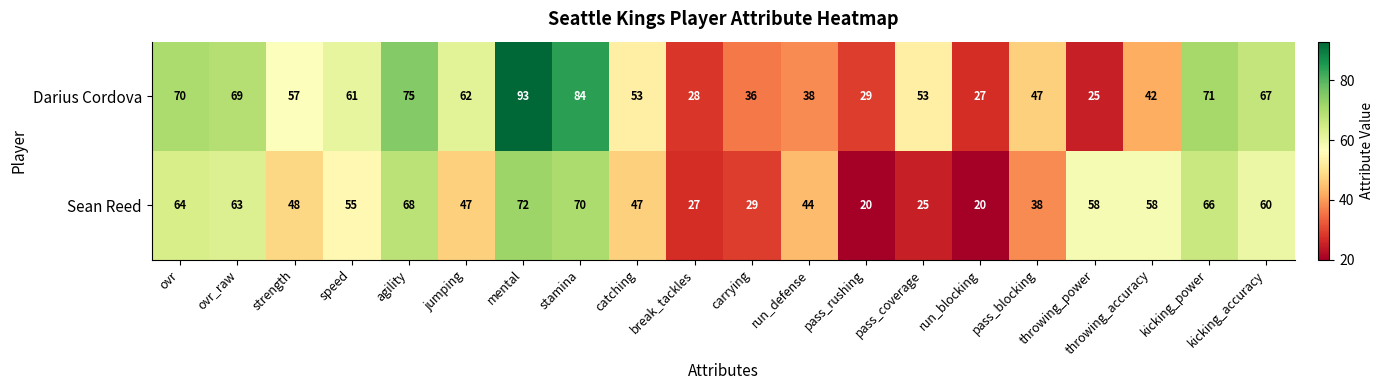

The Sean Reed series shows 35 at run_blocking. True or false?

False